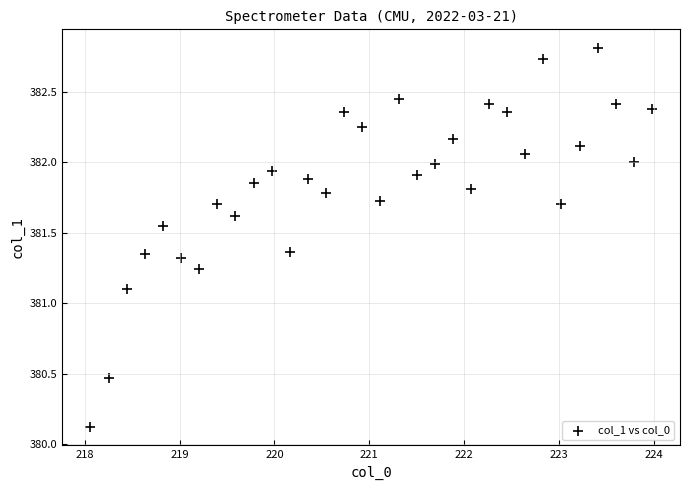

What Y value in the scatter plot is closest to 381?

381.1